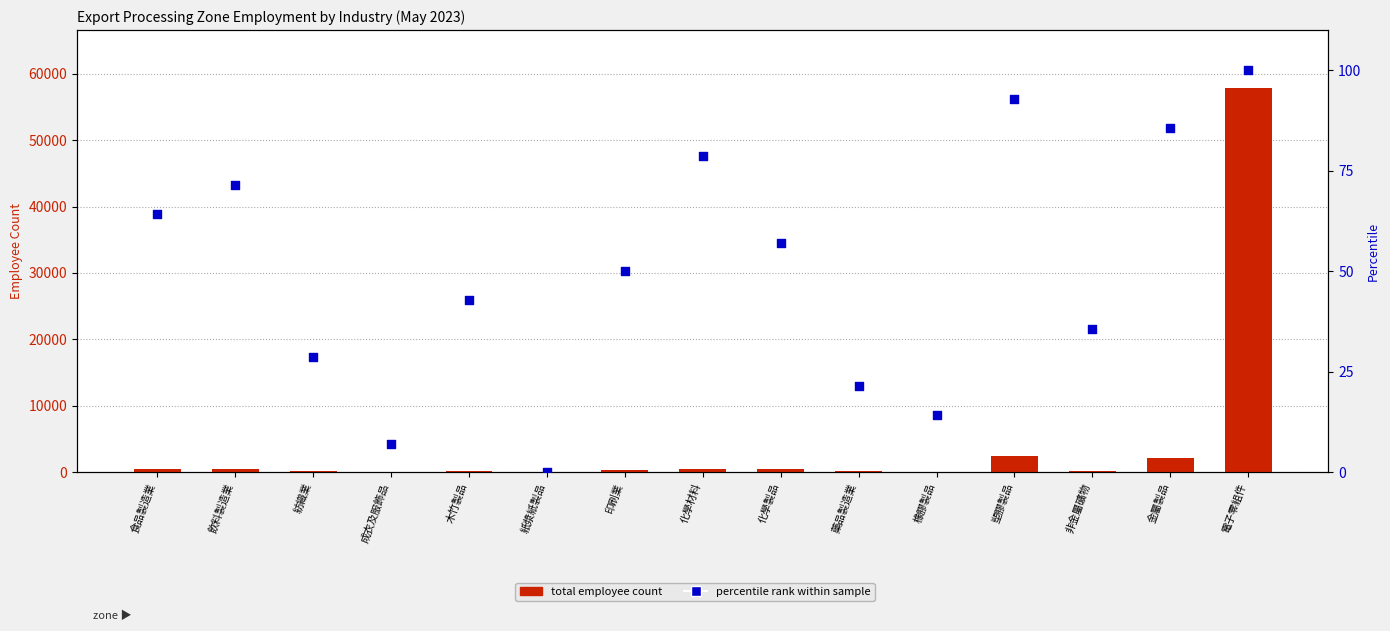

What are all the series names shown in the legend?

total employee count, percentile rank within sample